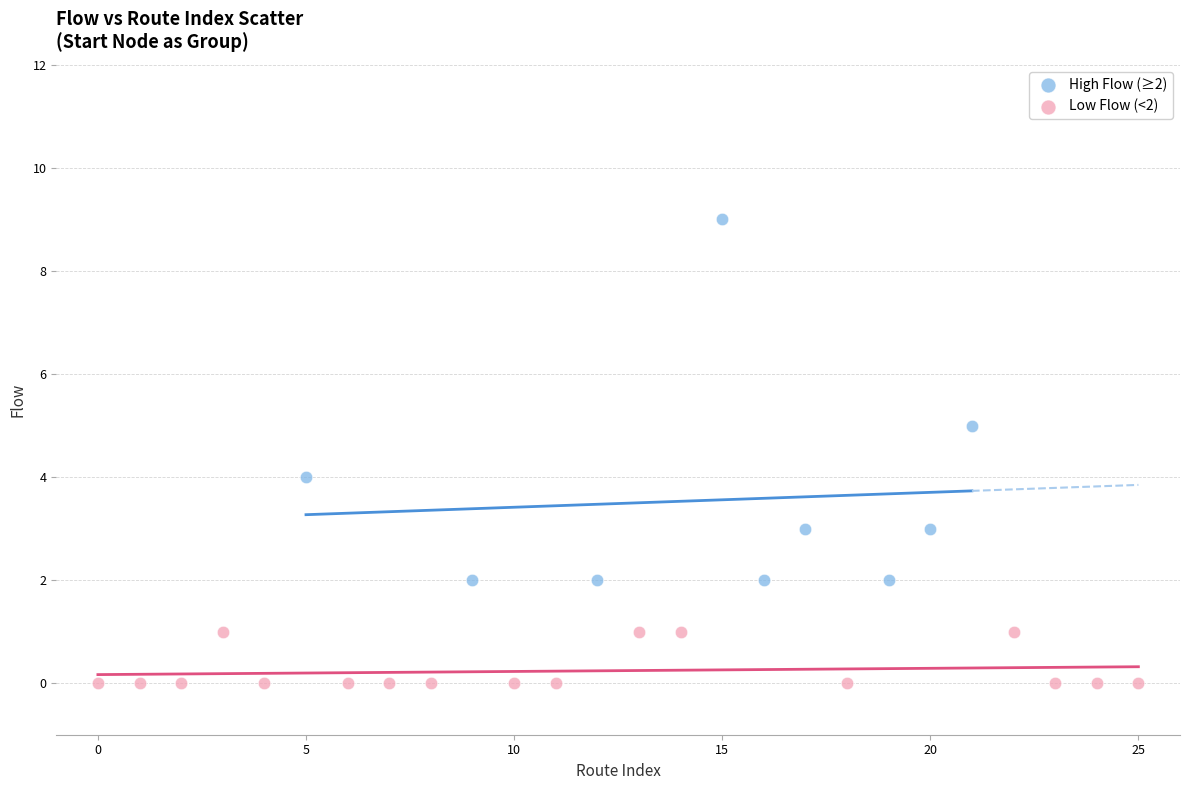

Which series has the widest spread of Y values?

High Flow (≥2)